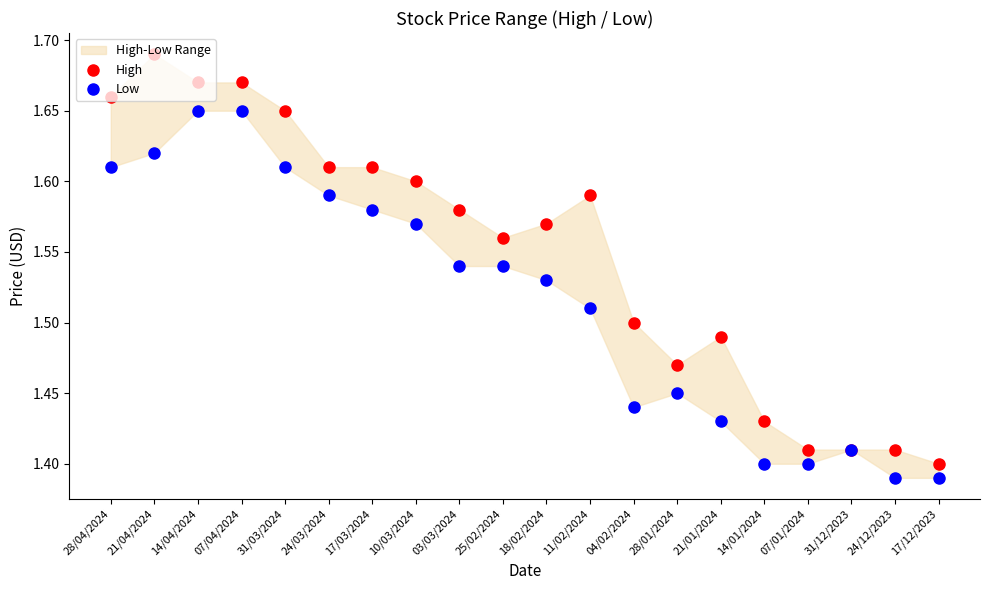

What are all the series names shown in the legend?

High, Low